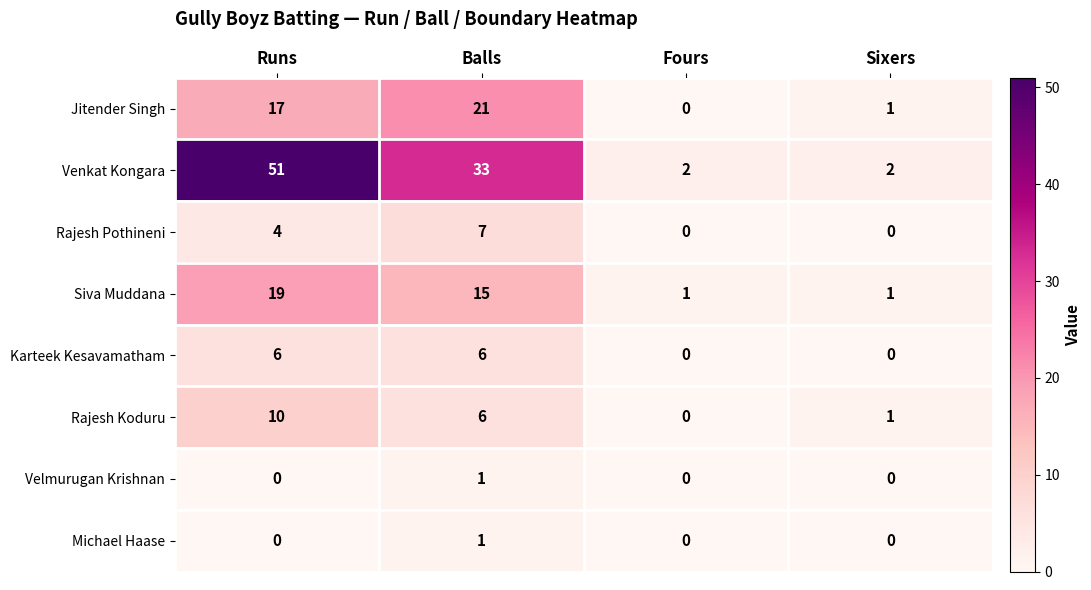

What value does the Rajesh Pothineni series have at Balls?

7